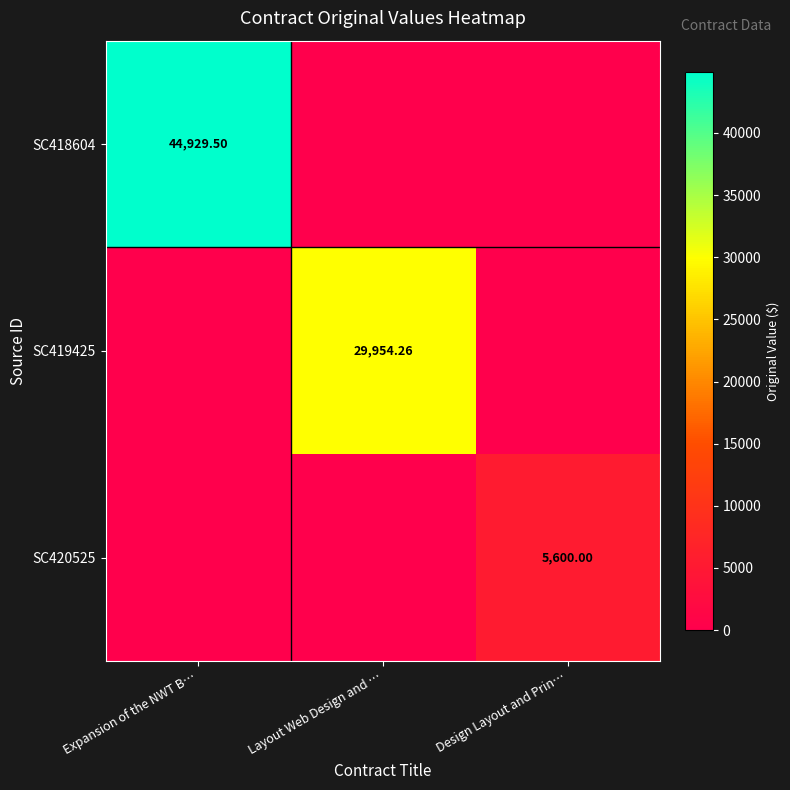

How many values in SC418604 are above zero?

1